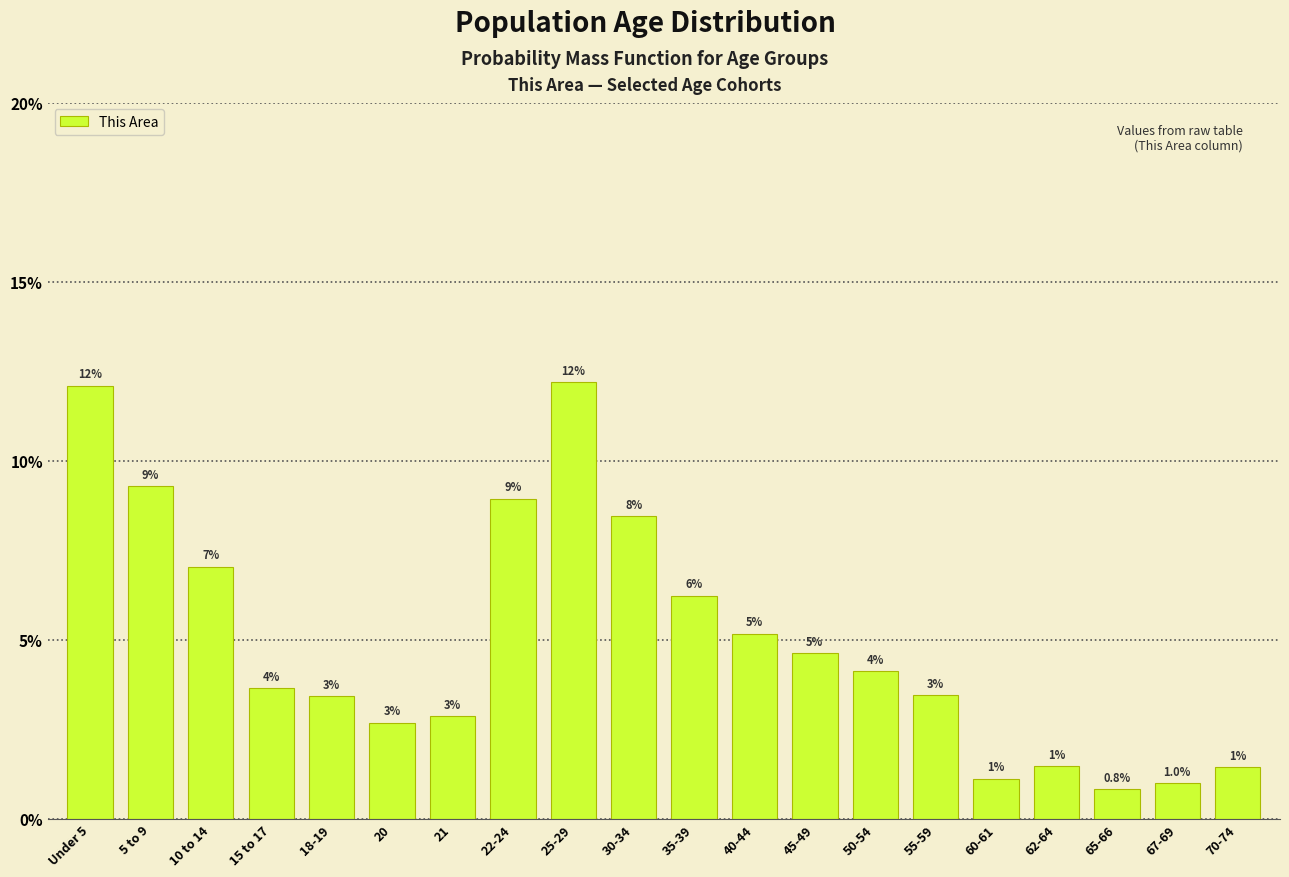

Does the chart contain any negative values?

No